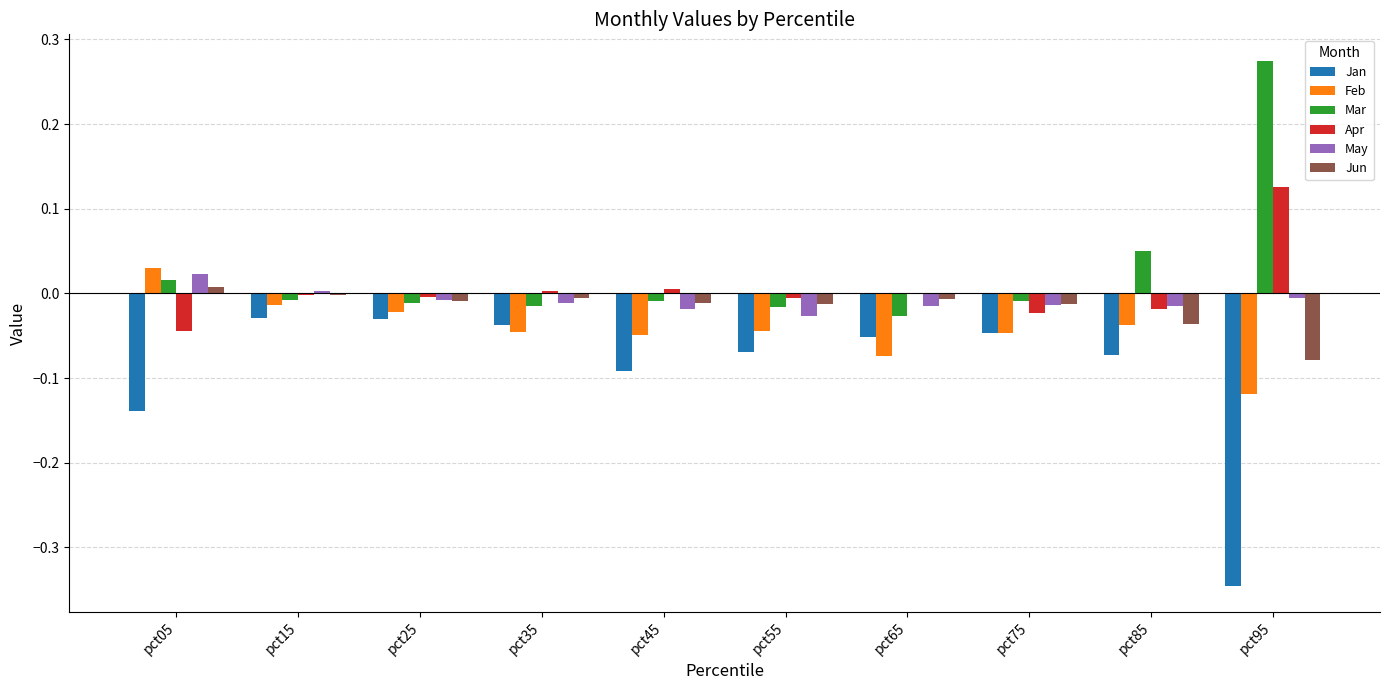

At which label does May reach its peak?

pct05